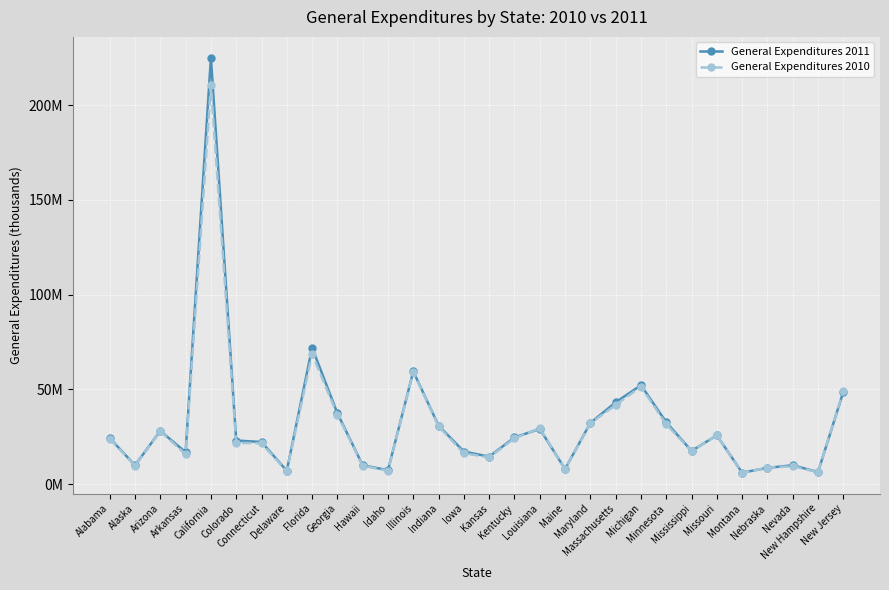

Does the chart have visible grid lines?

Yes